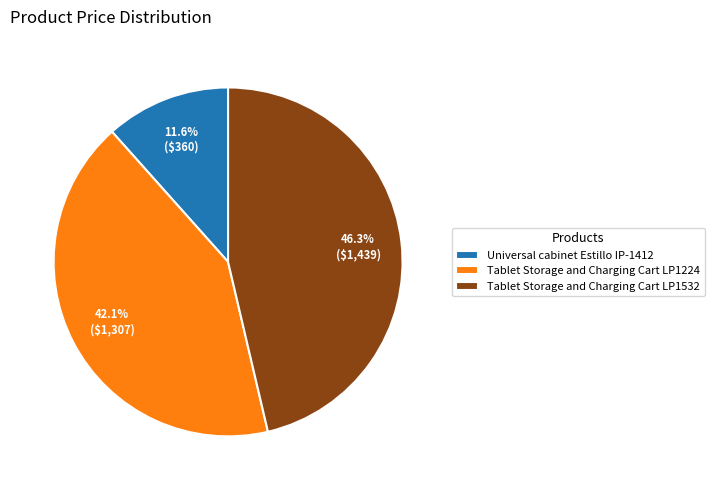

How many segments does this pie chart have?

3